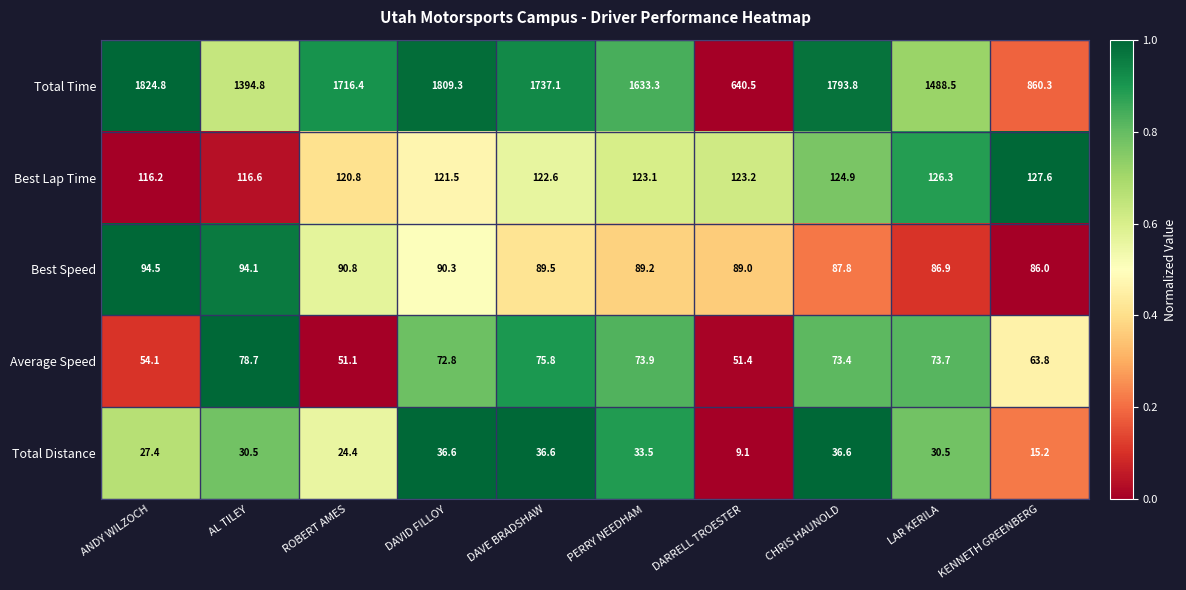

At which category is the sum across all series the highest?

DAVID FILLOY